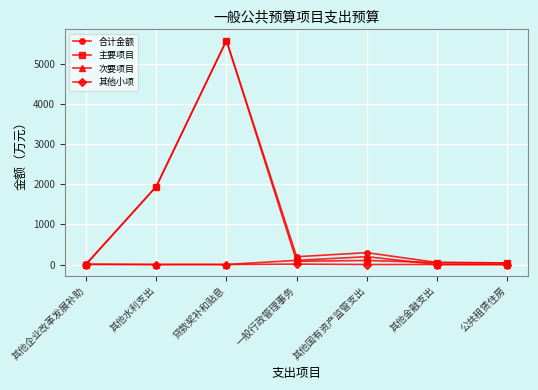

What is the label of the 4th point from the right?

一般行政管理事务